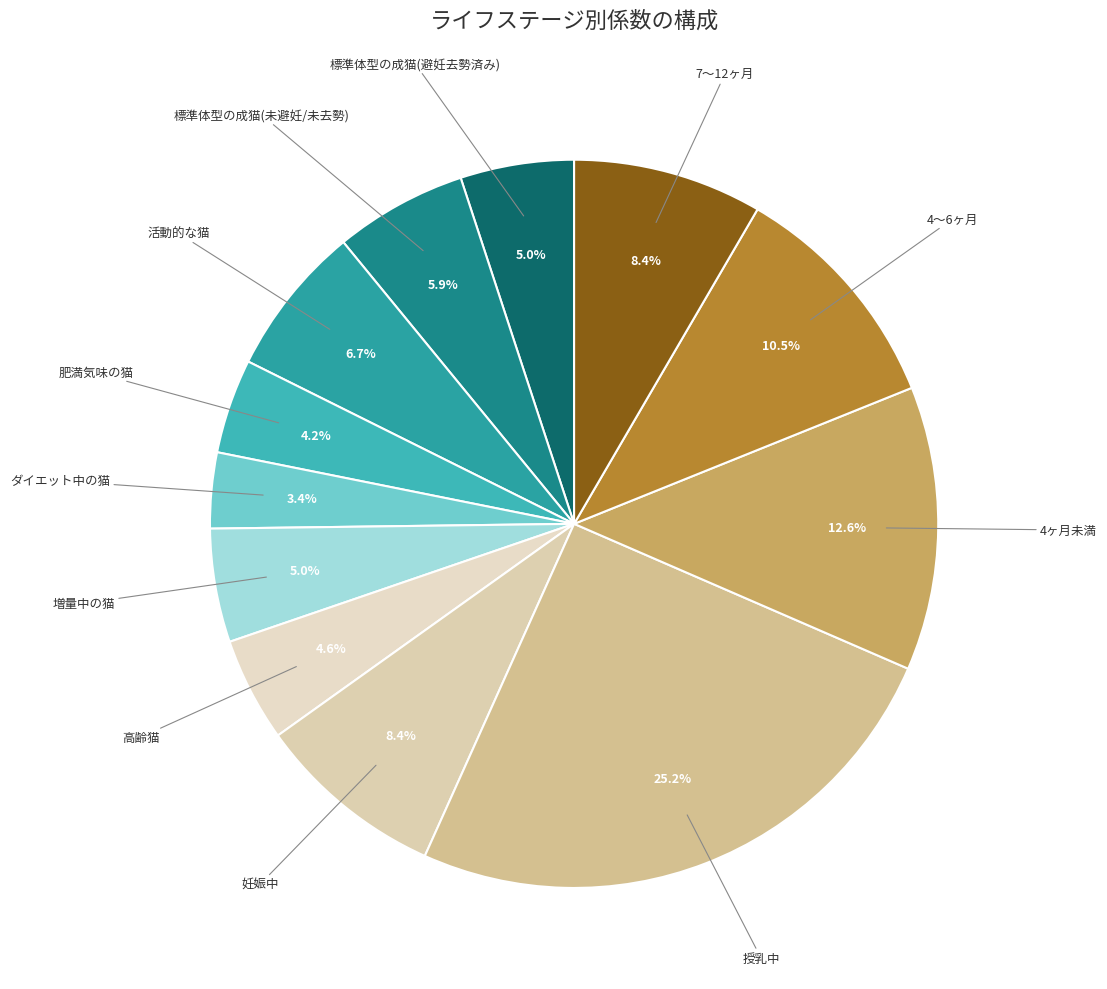

Does any single category account for the majority?

No